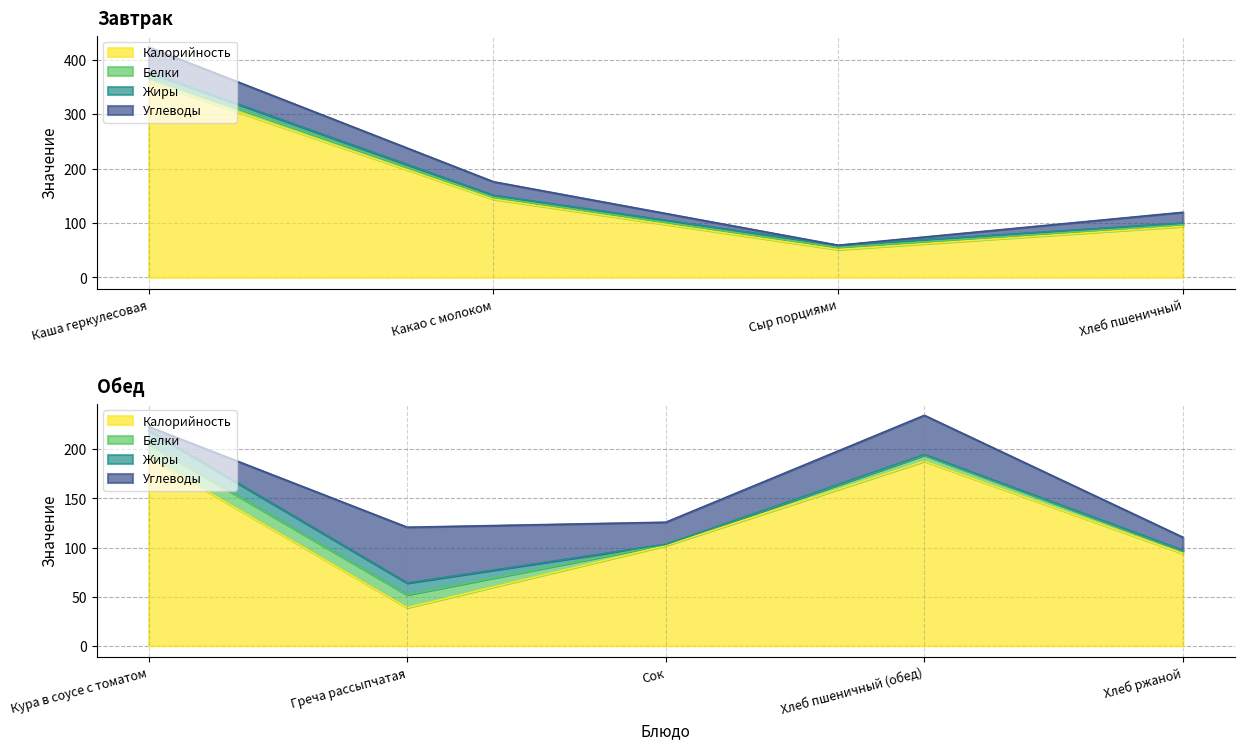

The Углеводы series shows 61.8 at Хлеб пшеничный (обед). True or false?

False